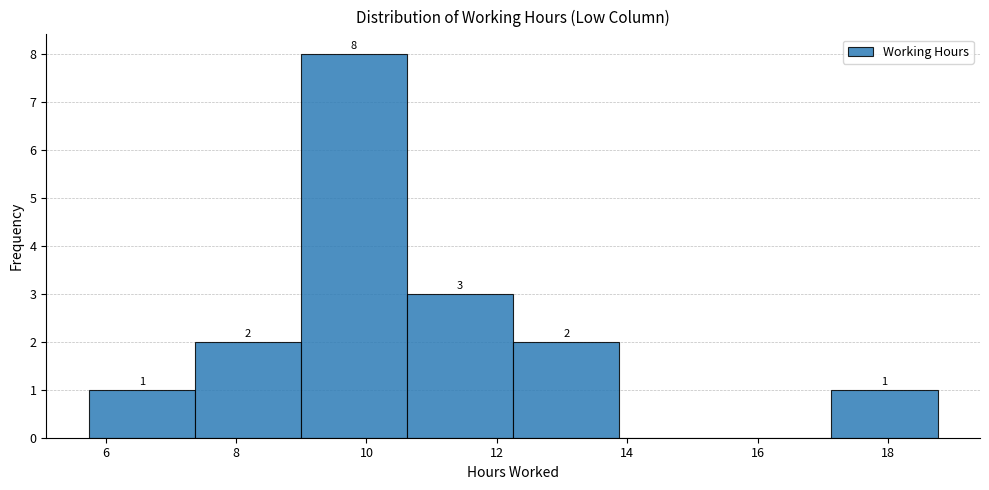

Over which range of the x-axis is the bar tallest?

9.0 to 10.6